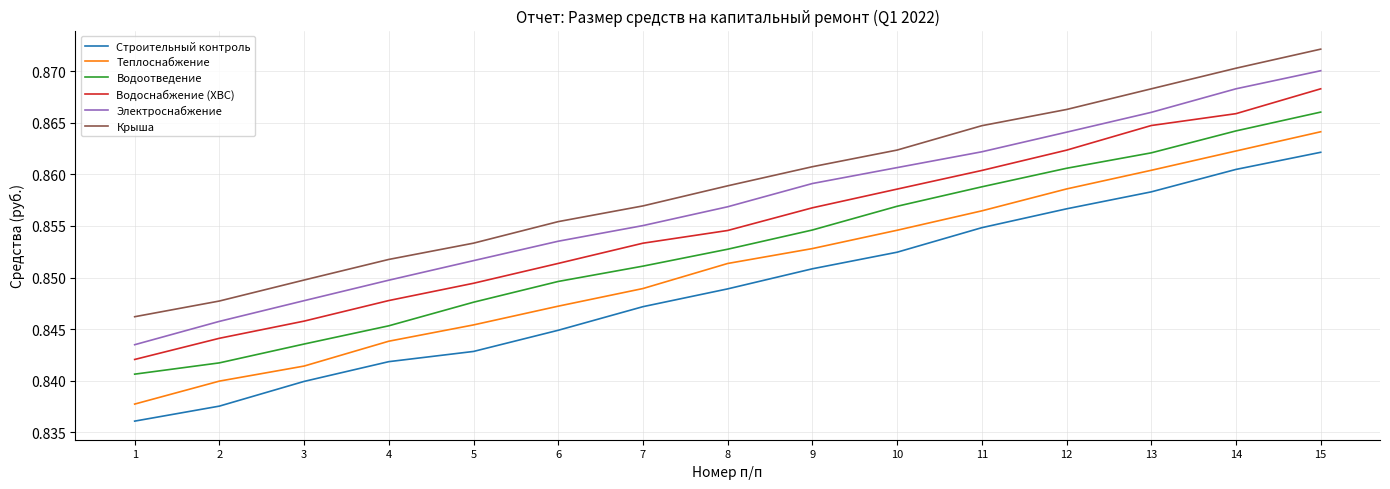

At which category is the sum across all series the highest?

15